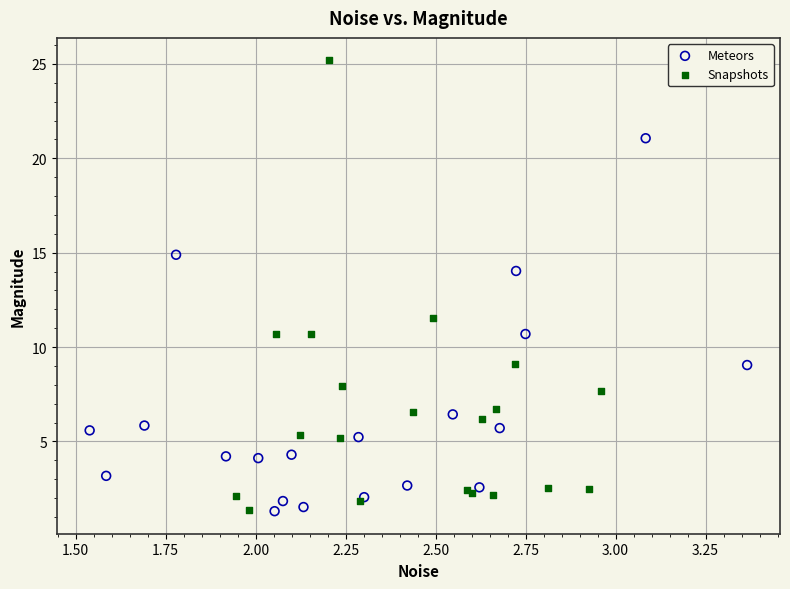

Which series has the largest Y range (max minus min)?

Snapshots